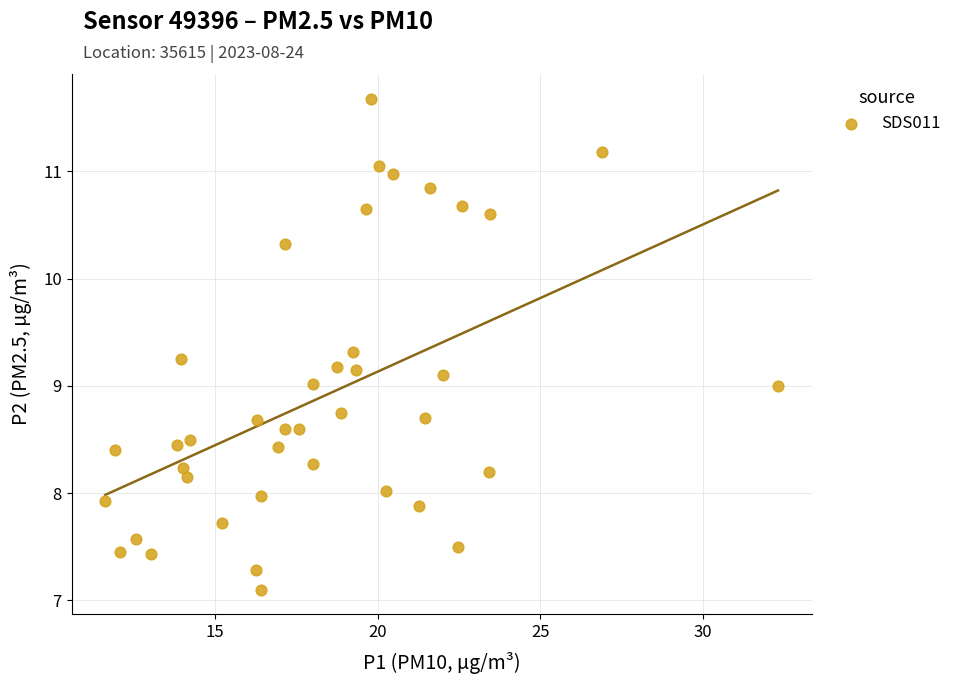

What is the range of Y values (max minus min)?

4.6